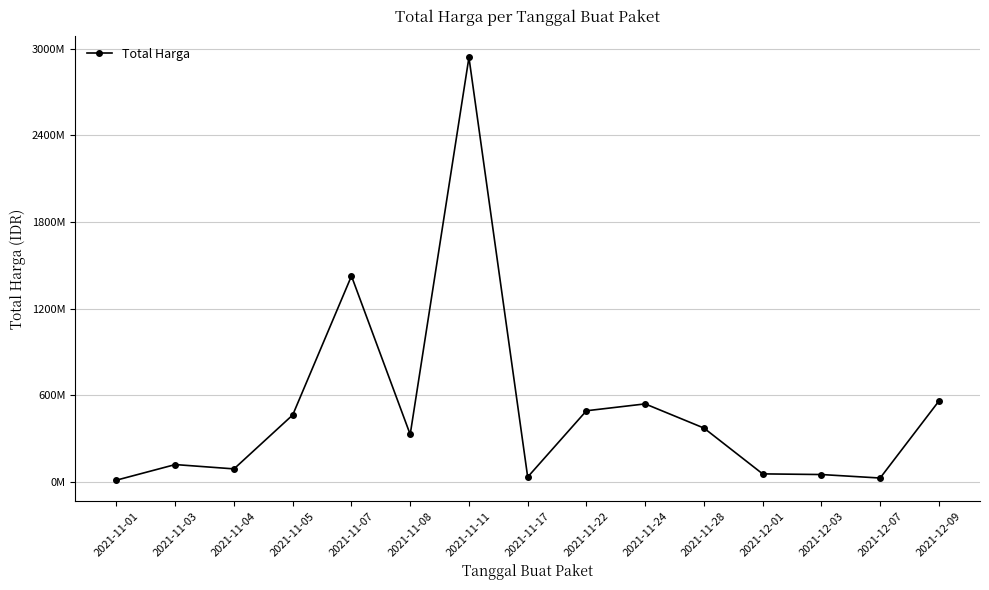

How many distinct data groups are displayed?

1